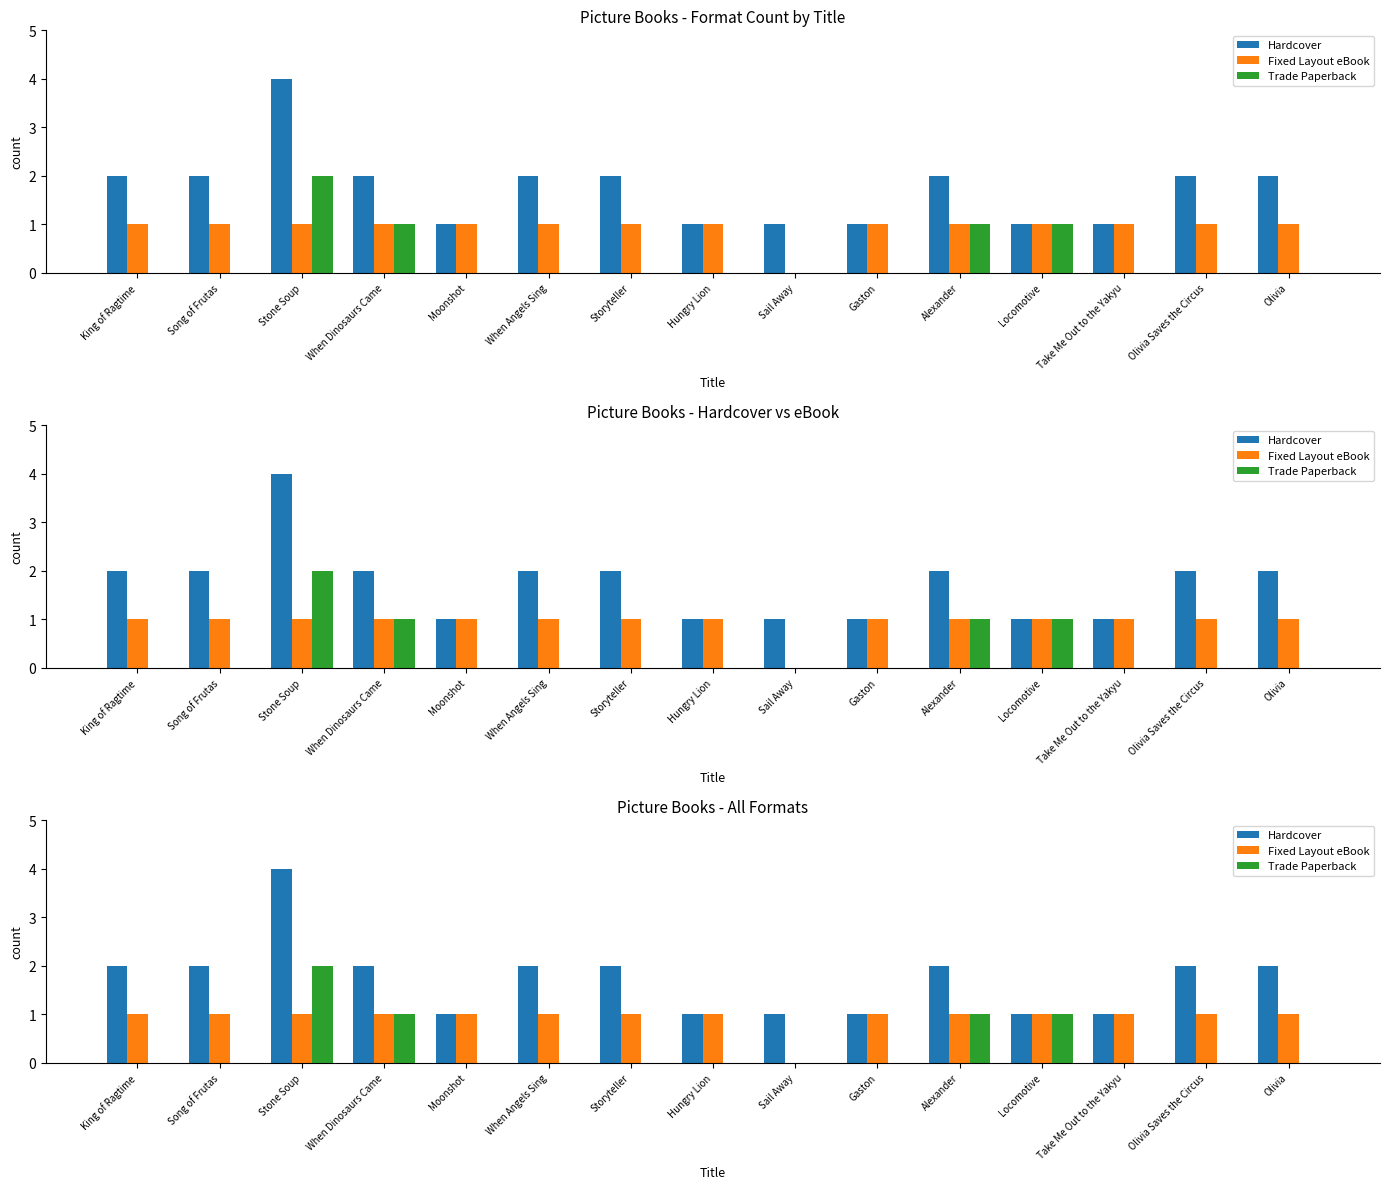

Is it true that Hardcover equals 2 at Moonshot?

False